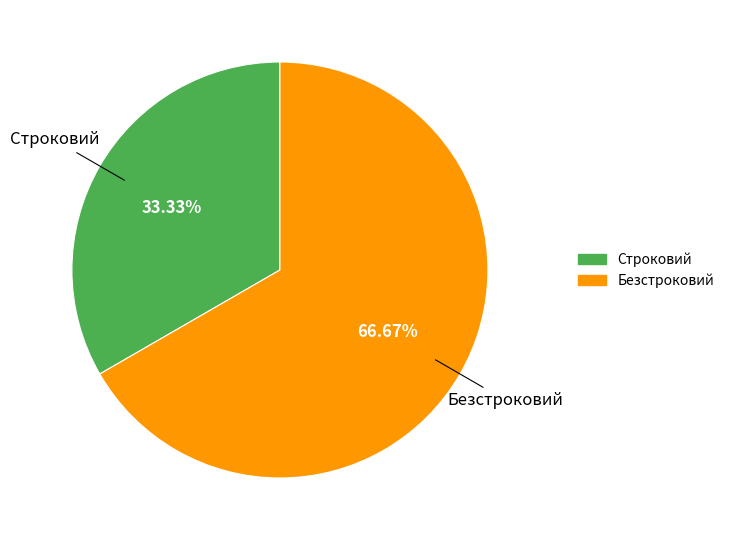

Is there any slice that represents more than half of the pie?

Yes